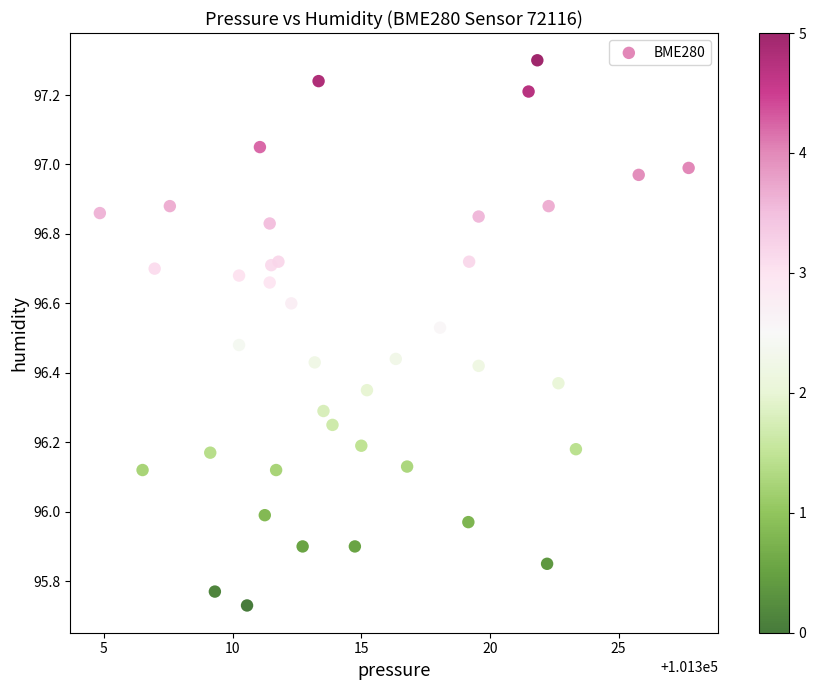

What is the range of X values (max minus min)?

22.9